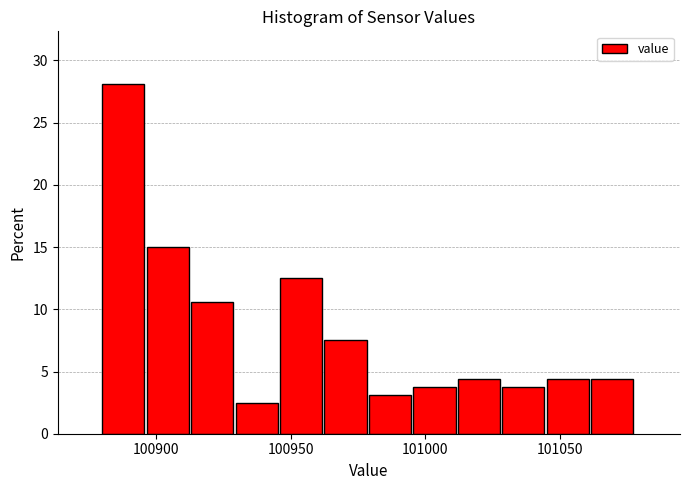

Around what value on the x-axis is the tallest bar? Give the approximate position of its centre, as read against the axis.

100890